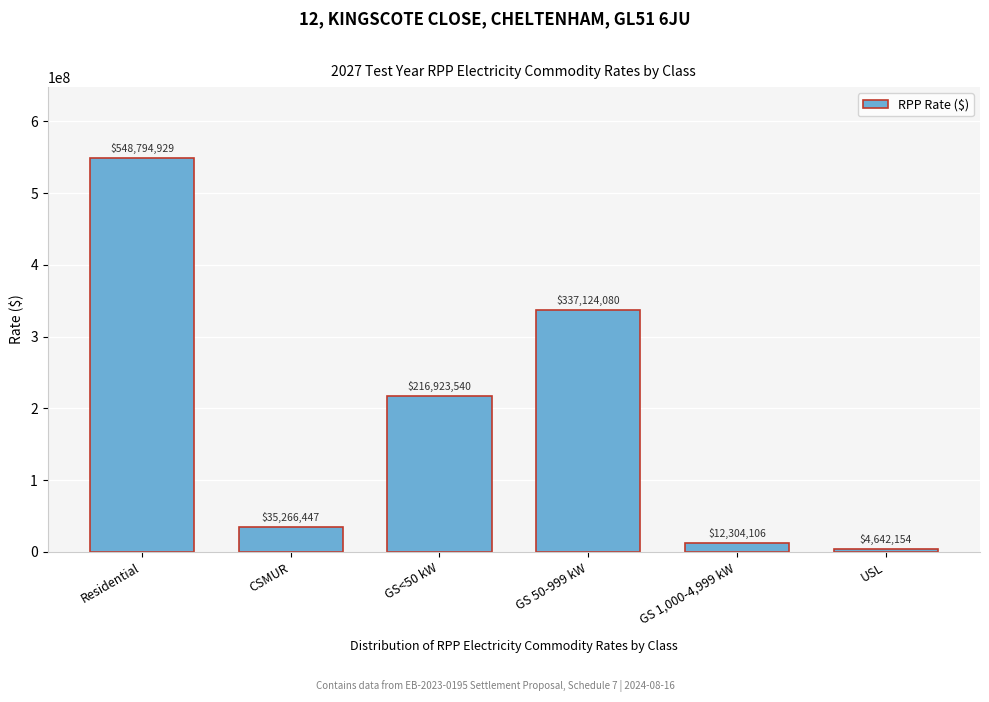

What is the average value?

192509209.3